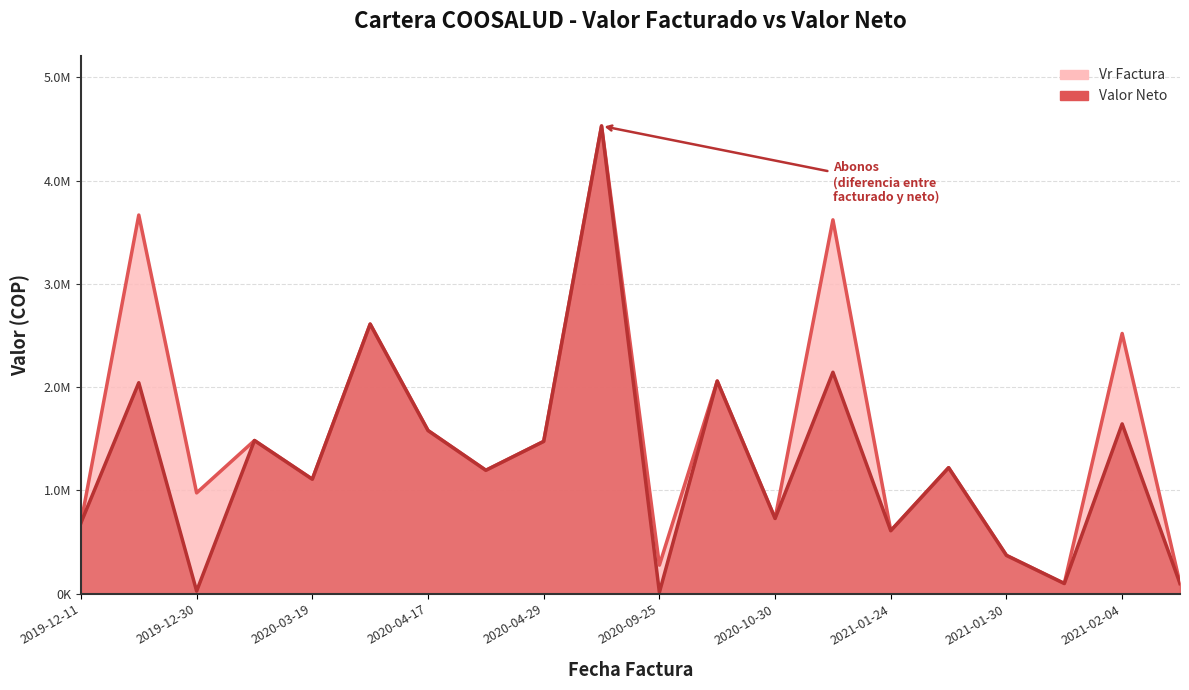

Reading left to right, list all the values displayed in this chart.

Vr Factura: 686841	3667467	976640	1483976	1109235	2611337	1580723	1195751	1475398	4530068	276994	2059652	729300	3620936	610708	1220659	371395	99423	2520580	99423
Valor Neto: 686841	2043567	26000	1483976	1109235	2611337	1580723	1195751	1475398	4530068	13436	2059652	729300	2144912	610708	1220659	371395	99423	1644905	99423